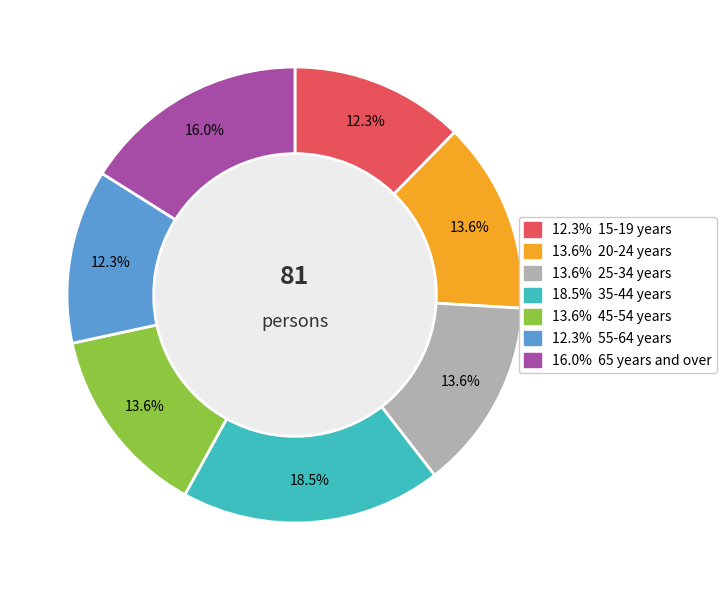

Is there a majority slice in this chart?

No